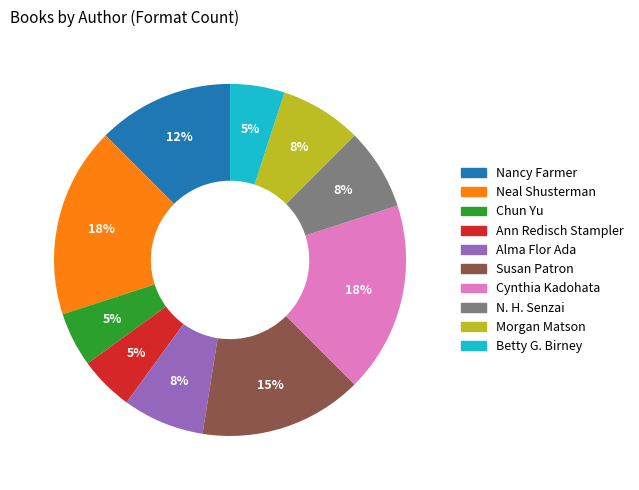

To the nearest percent, what is the difference between the largest and smallest slice percentages?

13%